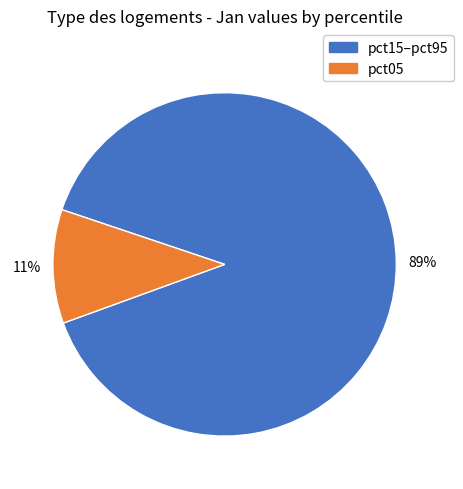

Count the number of slices in the pie.

2